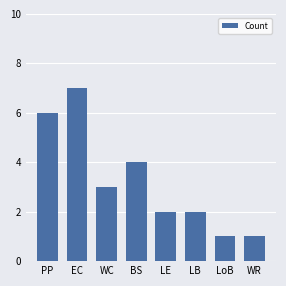

What position from the right is LB?

3